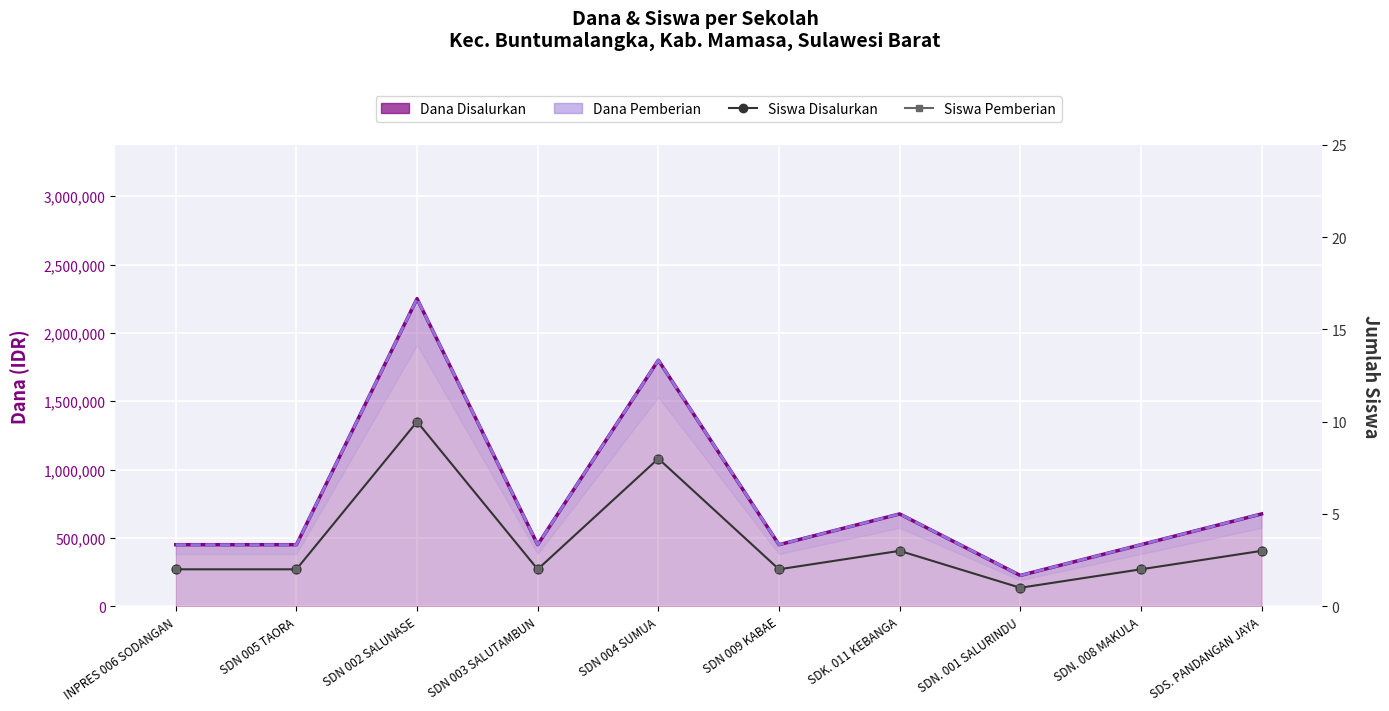

Which series has the largest Y range (max minus min)?

Dana Disalurkan